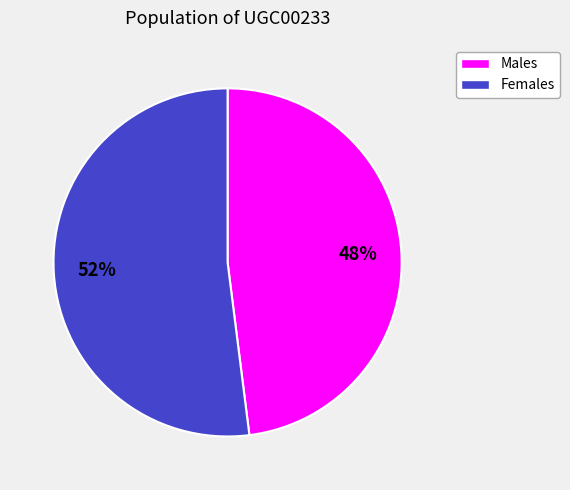

To the nearest percent, what is the average slice percentage?

50%